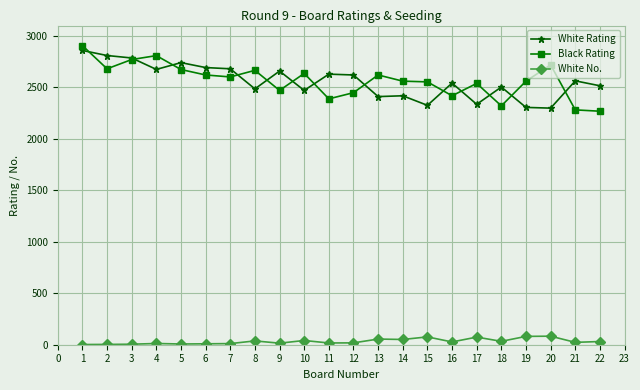

List the series in order of their peak value, lowest first.

White No., White Rating, Black Rating